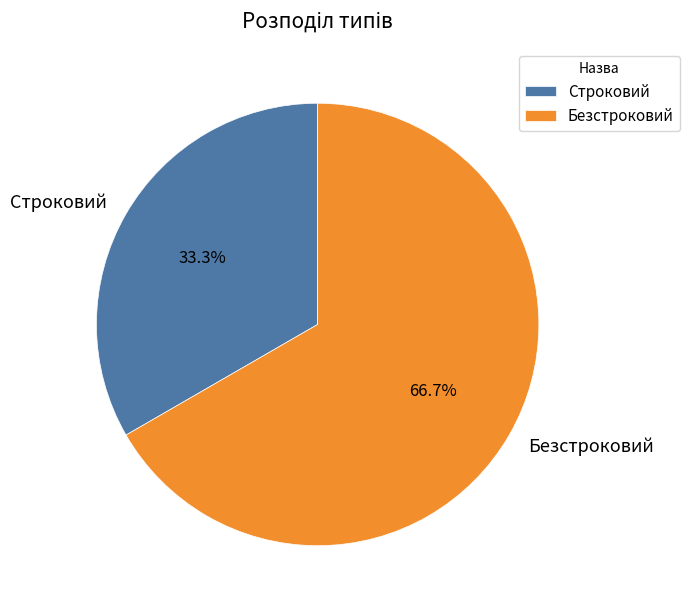

What percentage is the Безстроковий slice, to the nearest percent?

67%